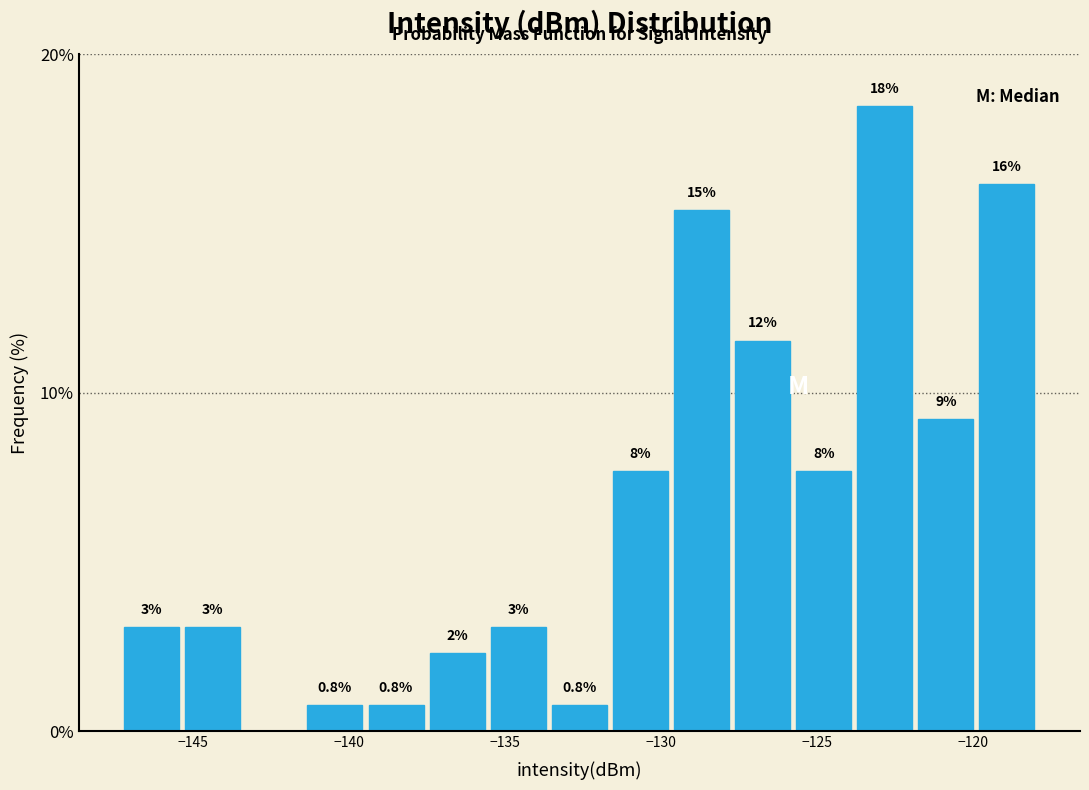

Around what value on the x-axis is the tallest bar? Give the approximate position of its centre, as read against the axis.

-123.0